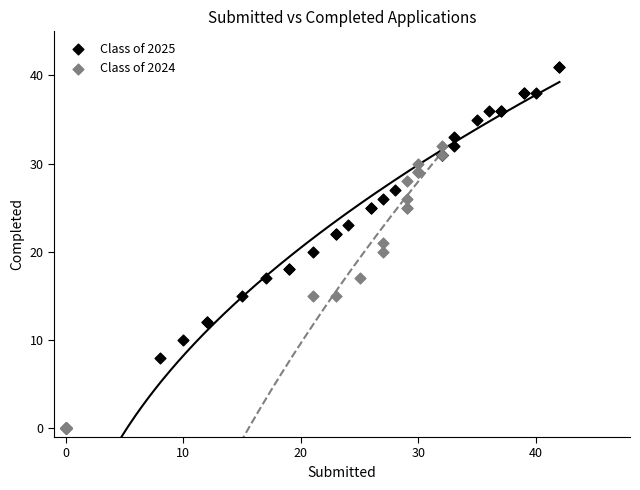

Which series has the widest spread of Y values?

Class of 2025